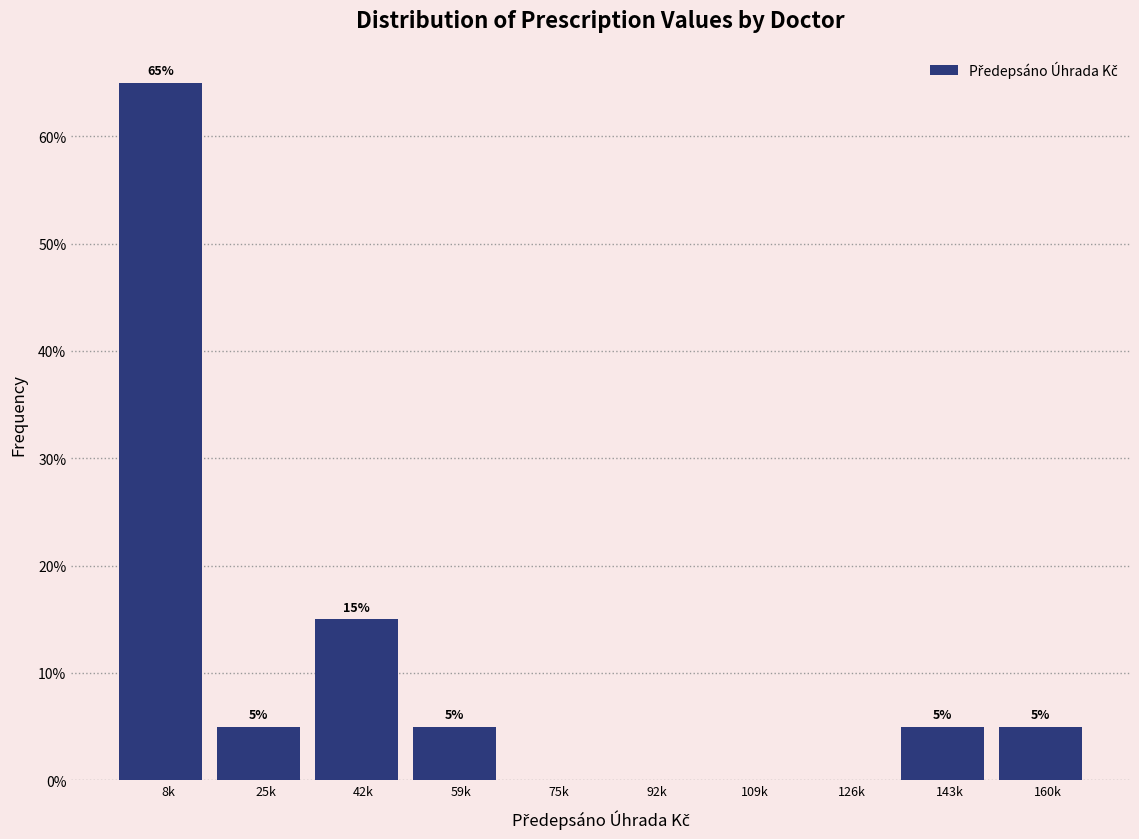

Reading right to left, what are all the values shown in this chart?

160k=5	143k=5	126k=0	109k=0	92k=0	75k=0	59k=5	42k=15	25k=5	8k=65